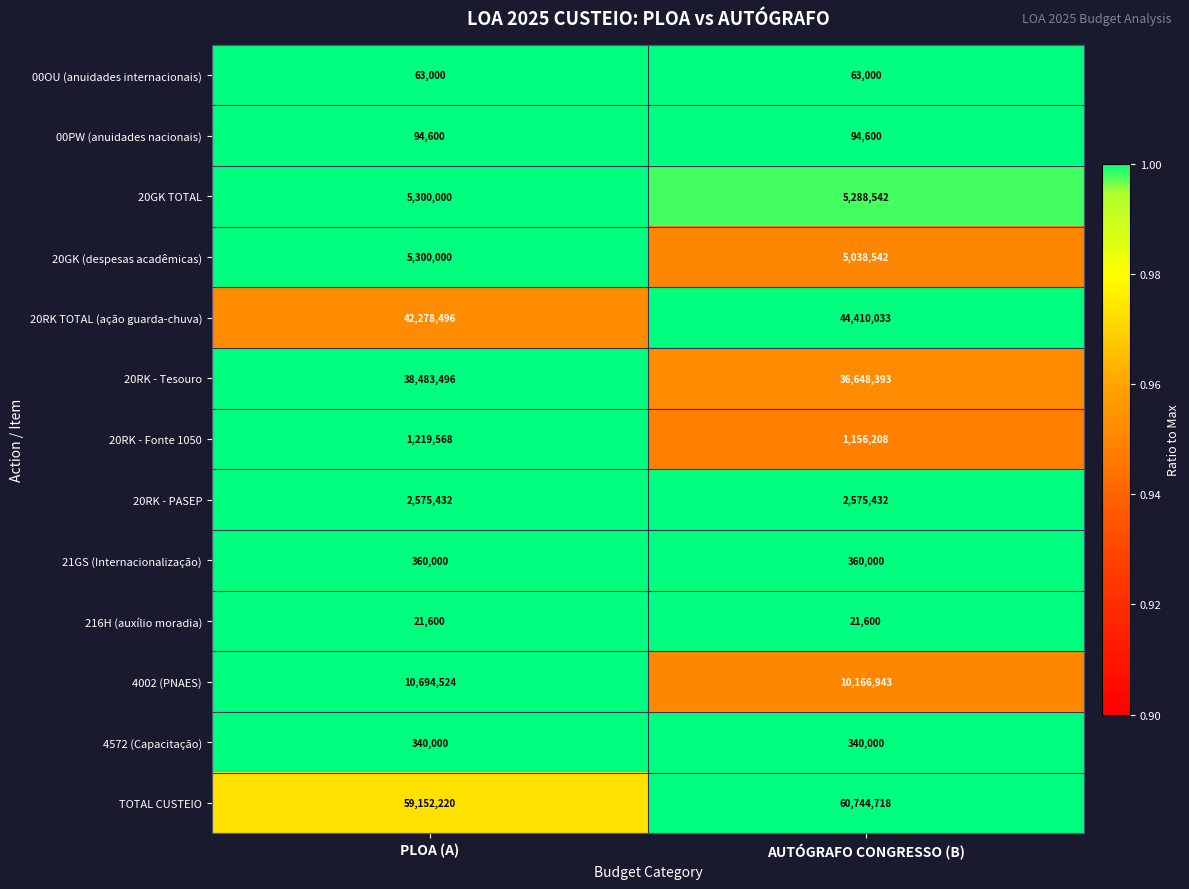

Which series has the largest total across all categories?

TOTAL CUSTEIO